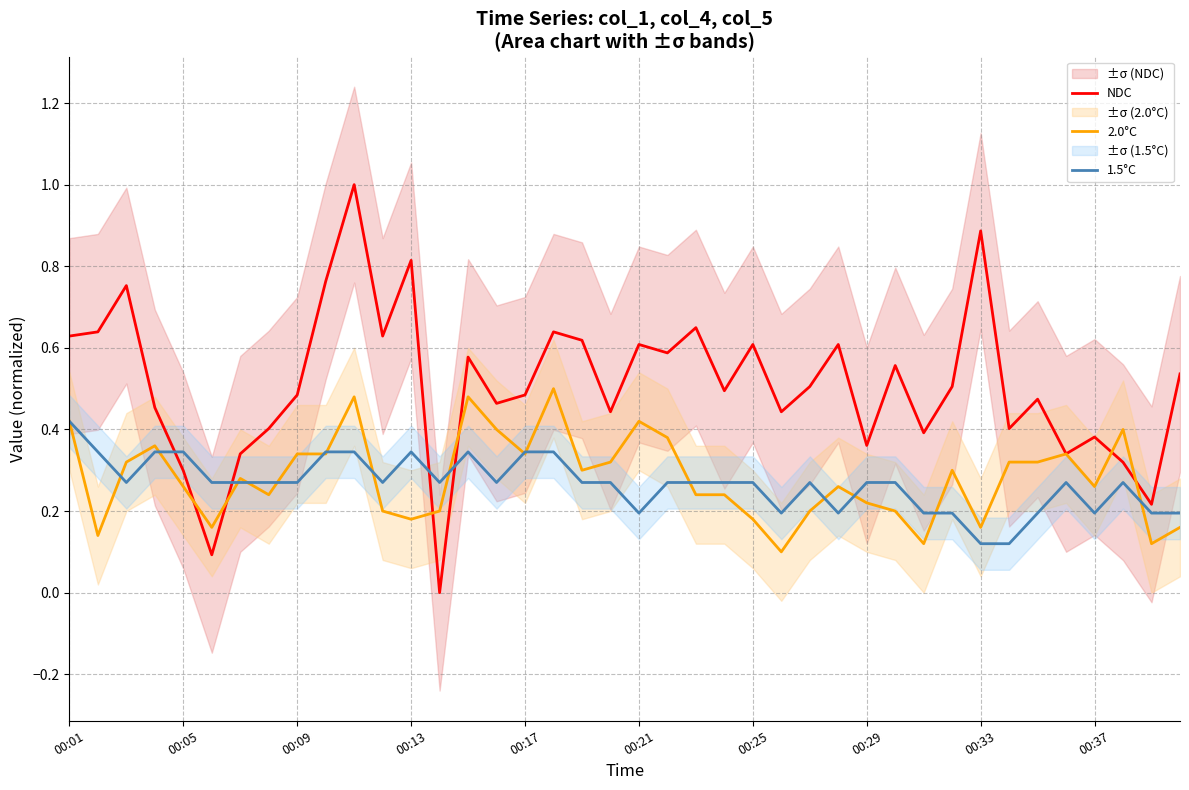

How many interior local peaks does the NDC series have?

13